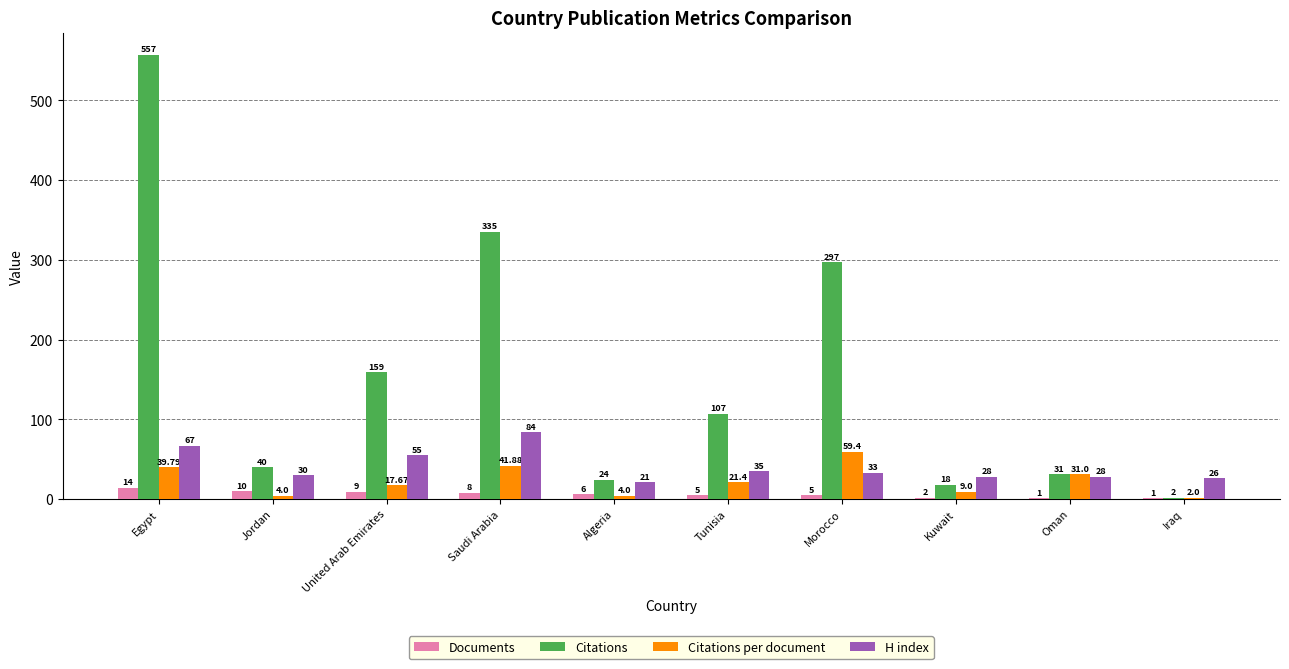

Read the Citations value at United Arab Emirates.

159.0